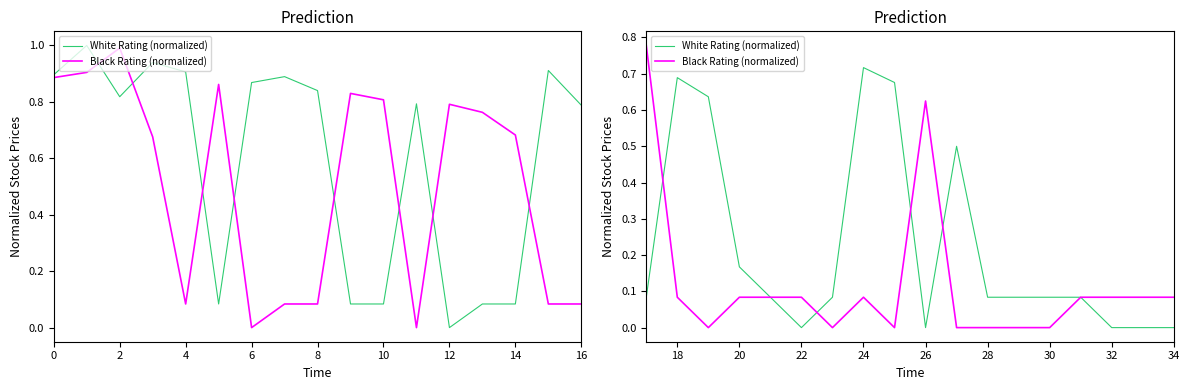

Count the Black Rating (normalized) values in the range 0 to 1.

18